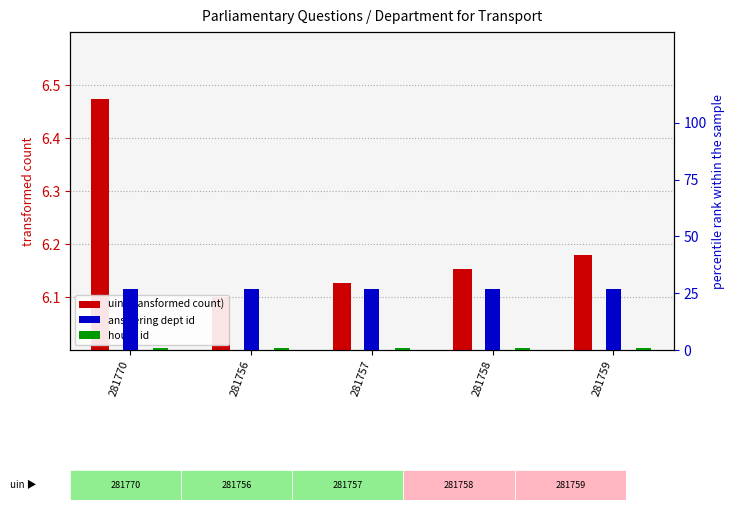

Which series has the largest range (max minus min)?

uin (transformed count)